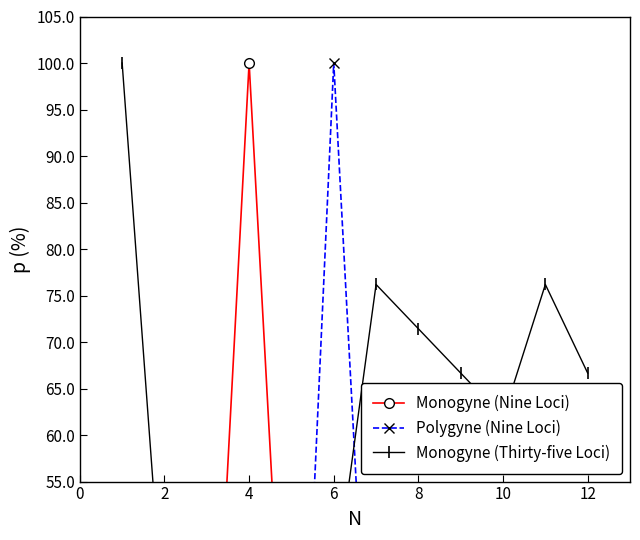

How many lines are shown in the chart?

3